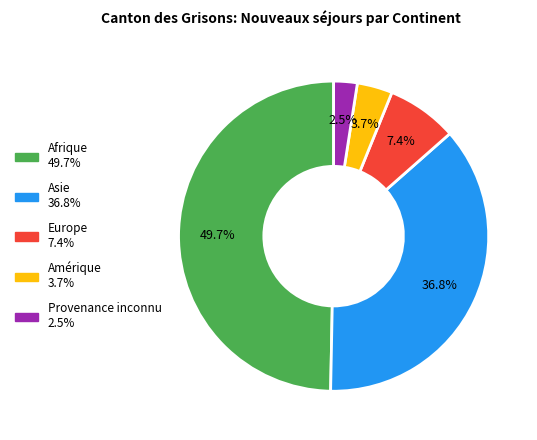

Rank the categories by value from highest to lowest.

Afrique, Asie, Europe, Amérique, Provenance inconnu